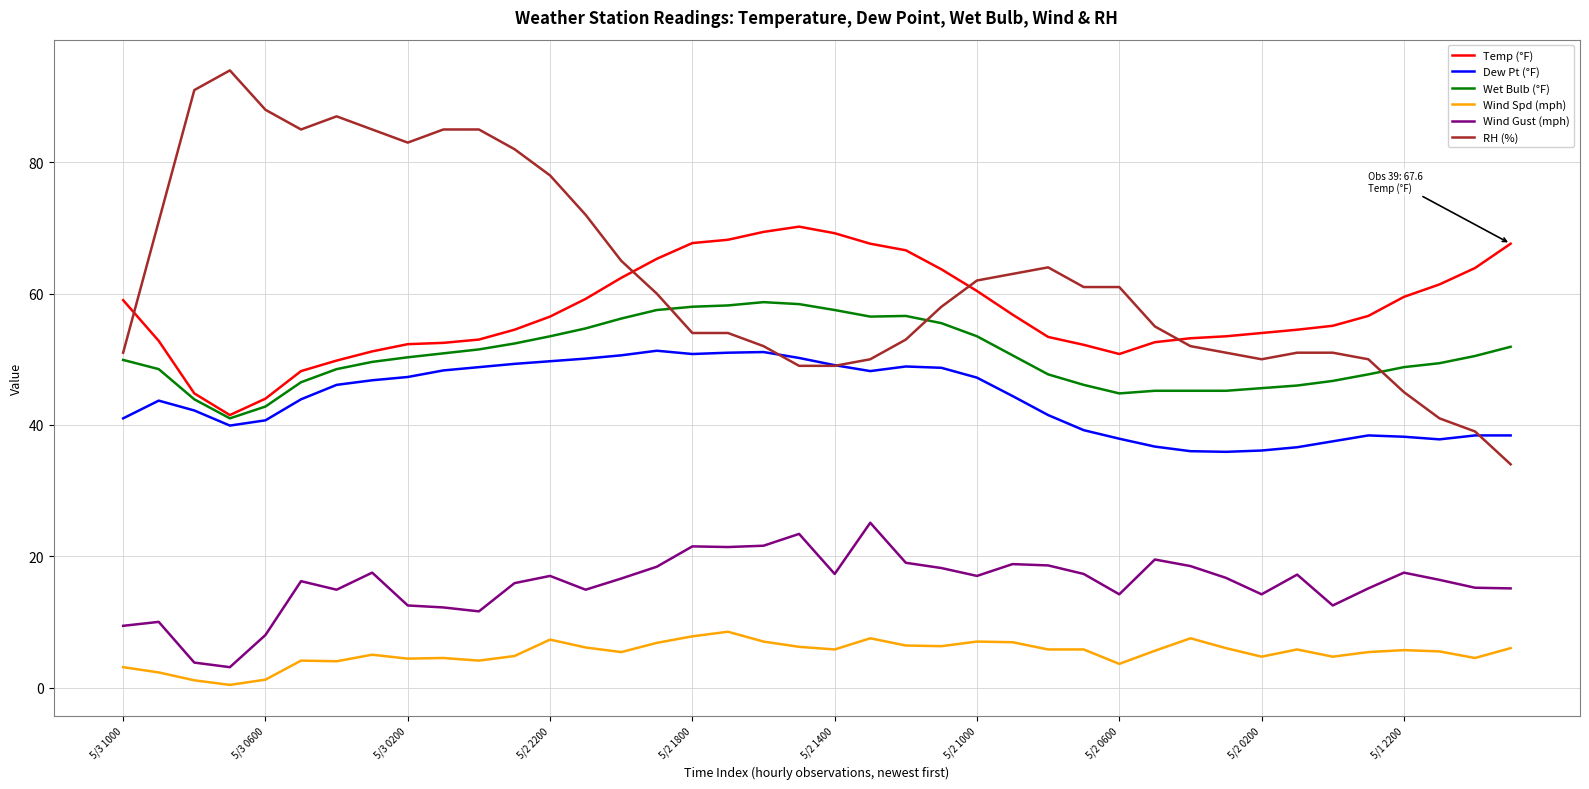

Which series has the largest total across all categories?

RH (%)